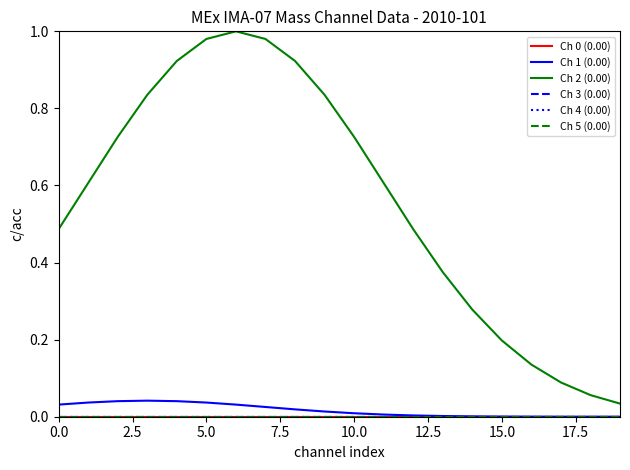

Is this an area chart (filled region under the line)?

No